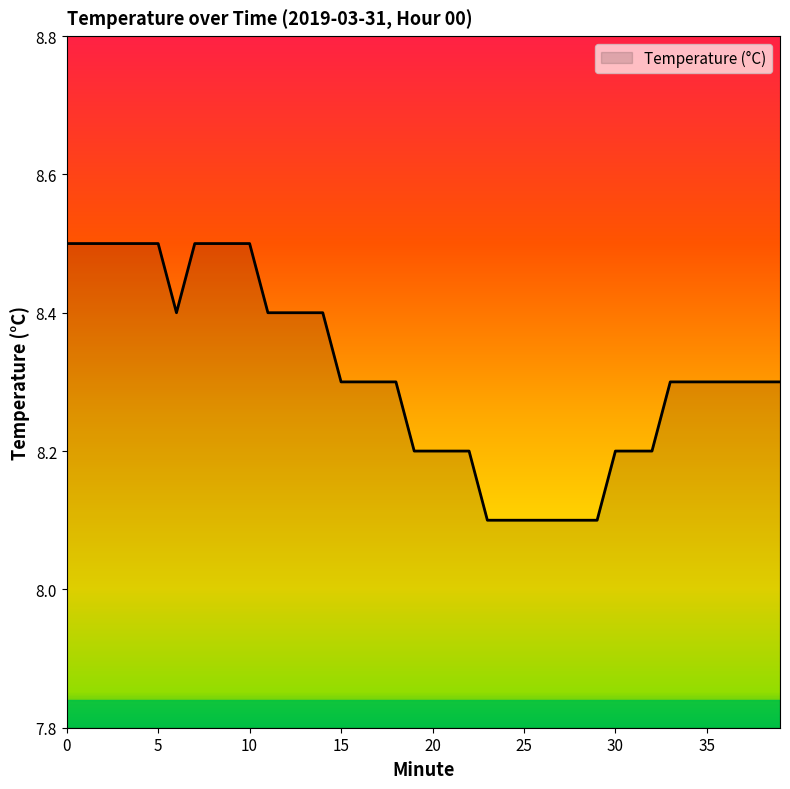

What is the maximum value shown in the chart?

8.5